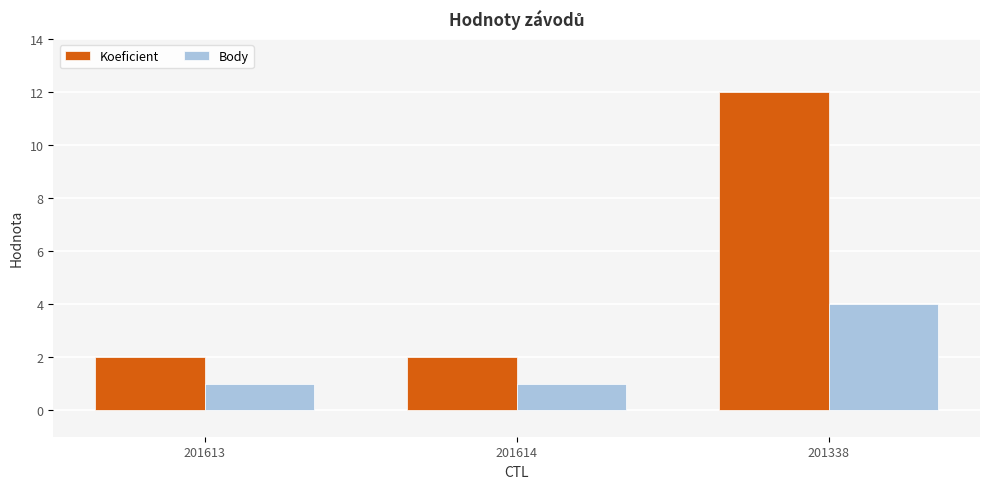

Are the bars horizontal?

No